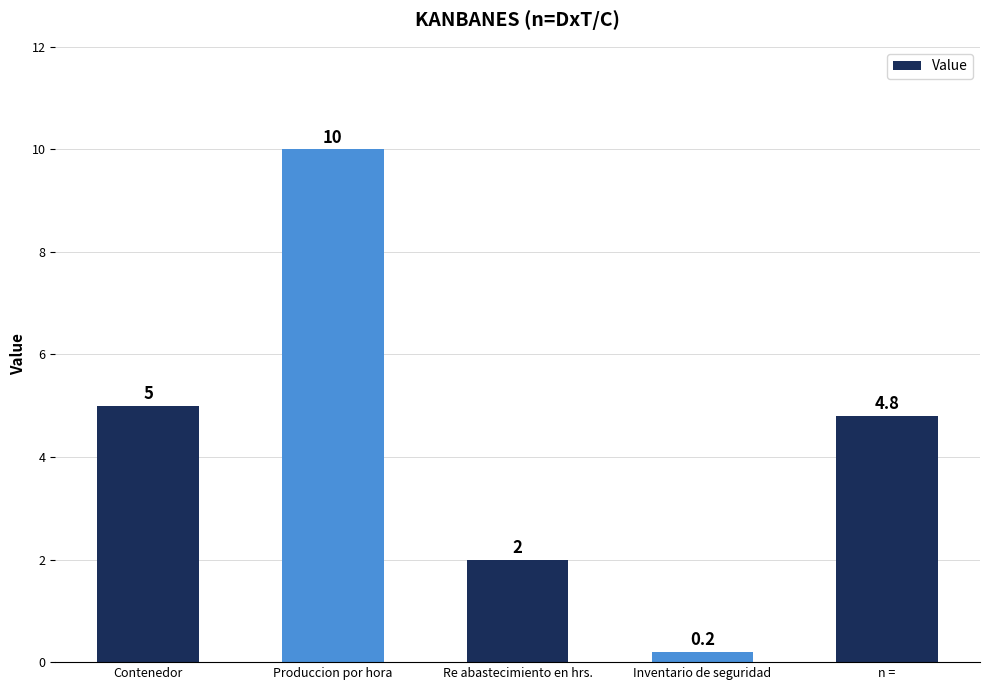

Reading left to right, extract all data points from this chart.

5.0	10.0	2.0	0.2	4.8